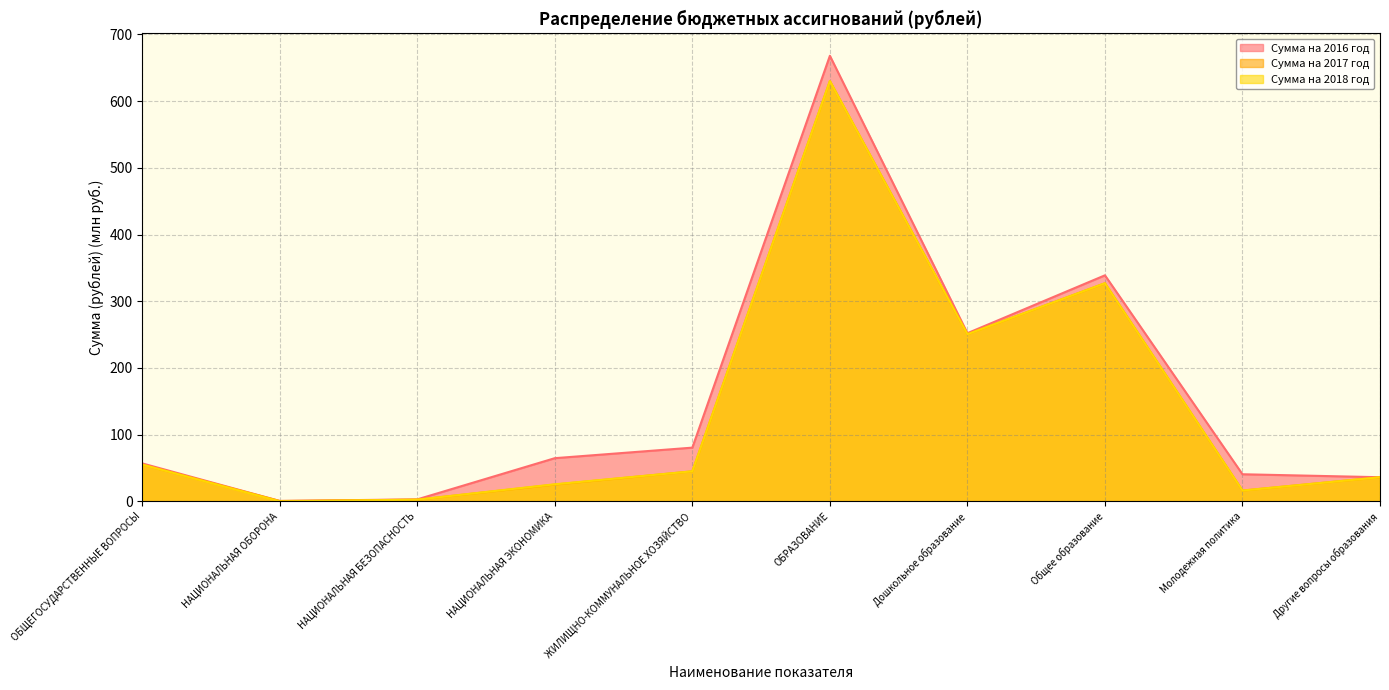

After their last crossing, which series has the higher values: Сумма на 2016 год or Сумма на 2017 год?

Сумма на 2016 год